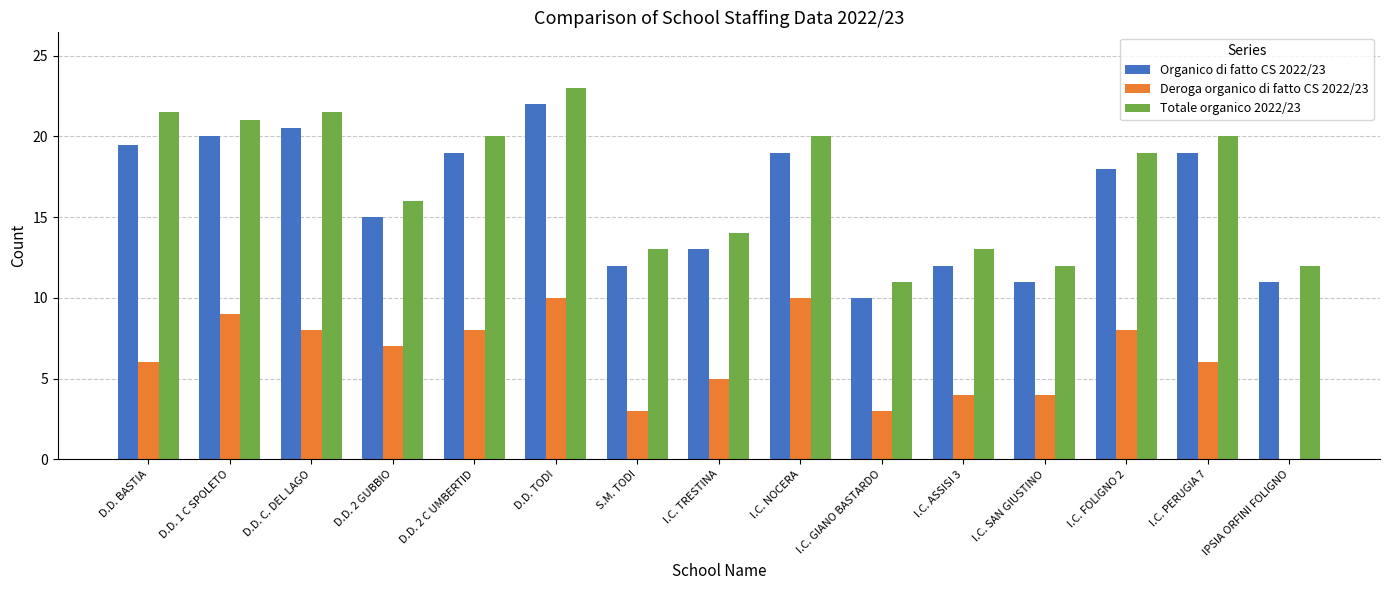

What are all the series names shown in the legend?

Organico di fatto CS 2022/23, Deroga organico di fatto CS 2022/23, Totale organico 2022/23